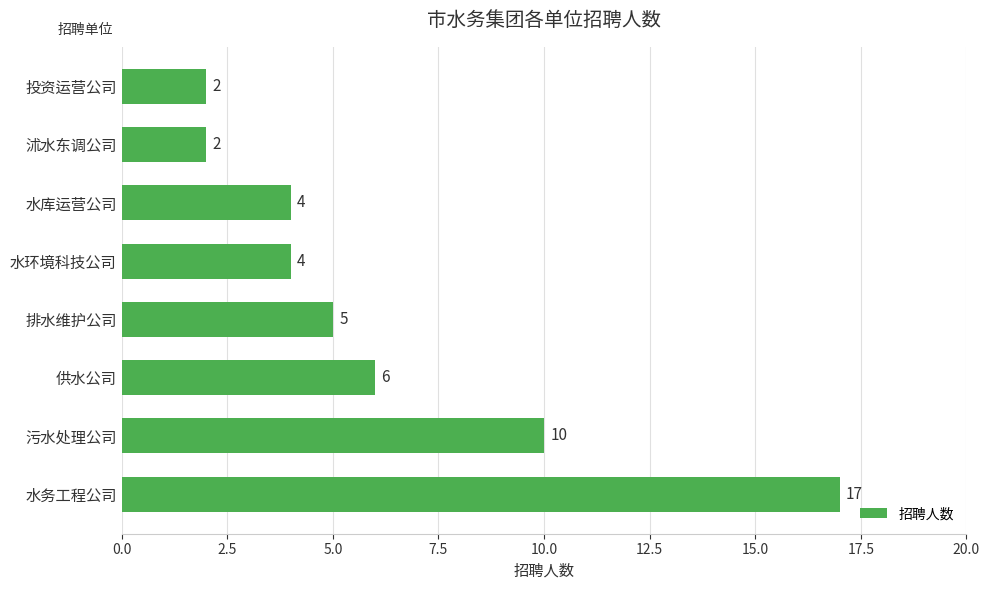

The value at 水务工程公司 is 17. True or false?

True